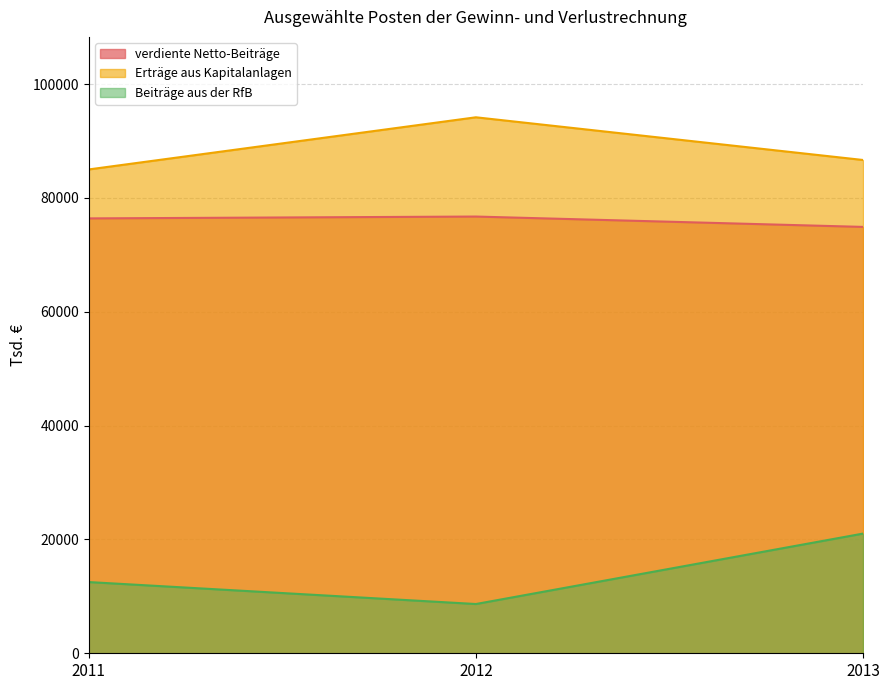

What is the value of the Erträge aus Kapitalanlagen point at the 1st from the left?

84994